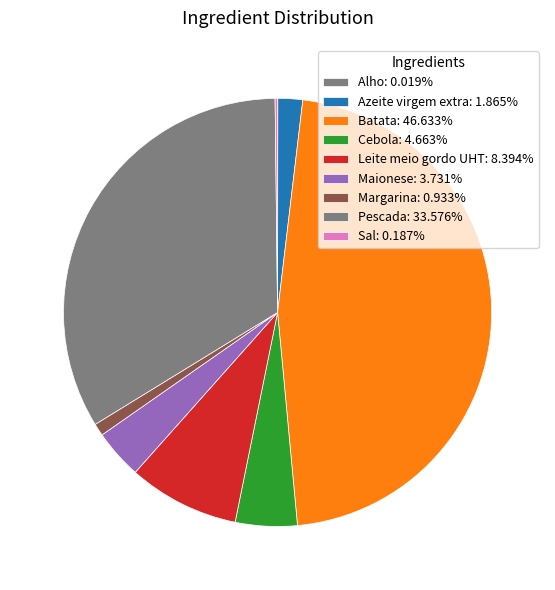

Which has a higher value, Cebola or Pescada?

Pescada